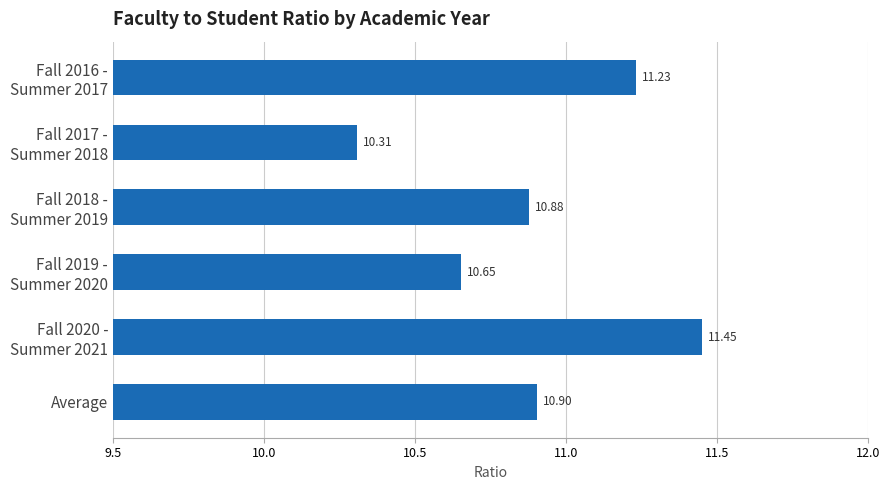

What is the average value?

10.9